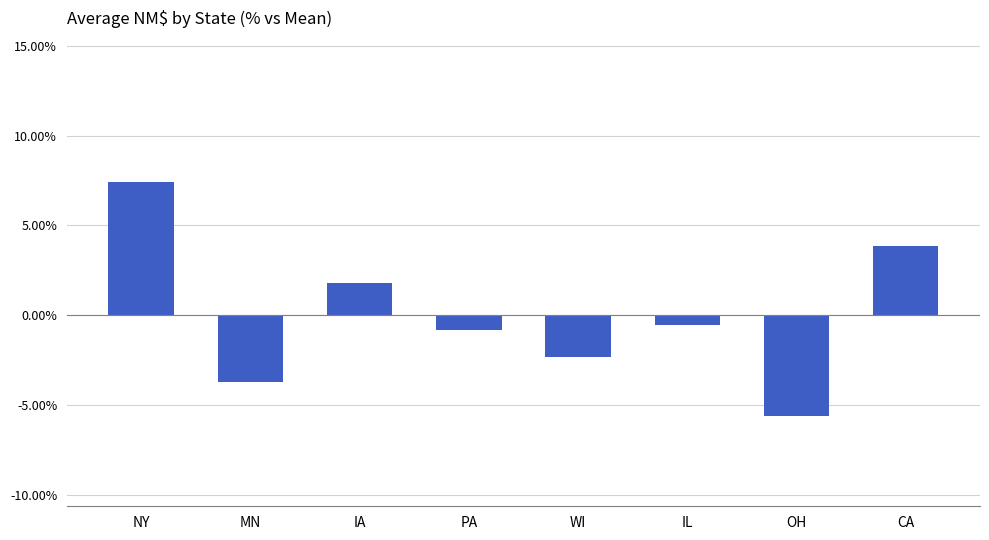

Rank the categories by value from lowest to highest.

OH, MN, WI, PA, IL, IA, CA, NY